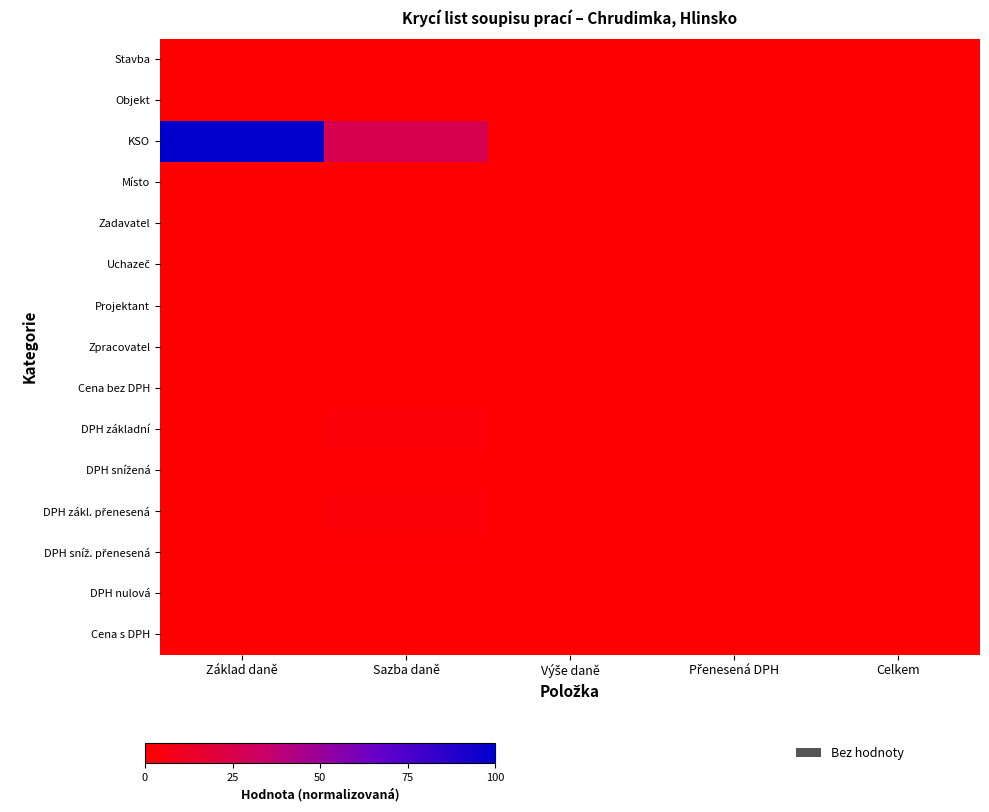

Which series has the widest spread of values?

KSO